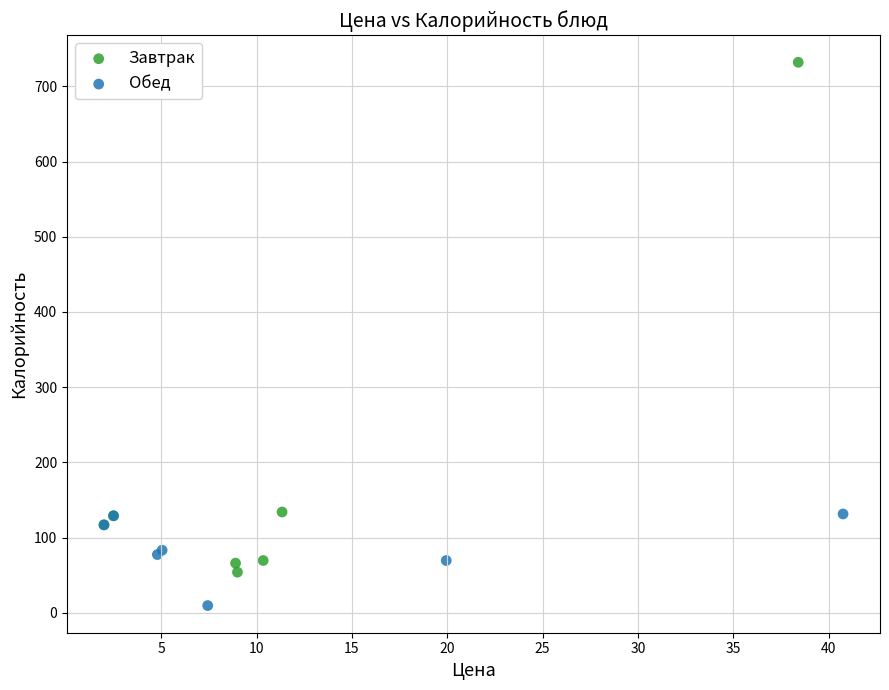

Which series reaches the maximum Y coordinate?

Завтрак